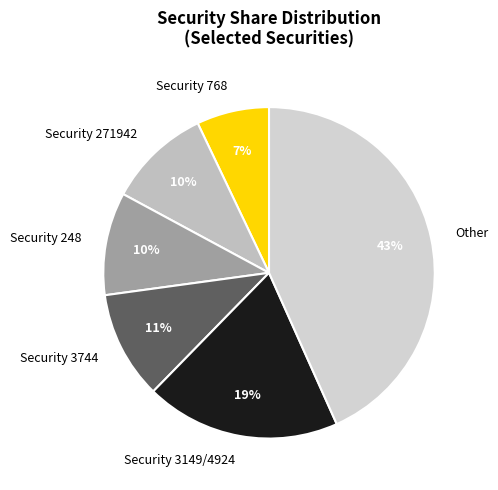

How many slices are in this pie chart?

6